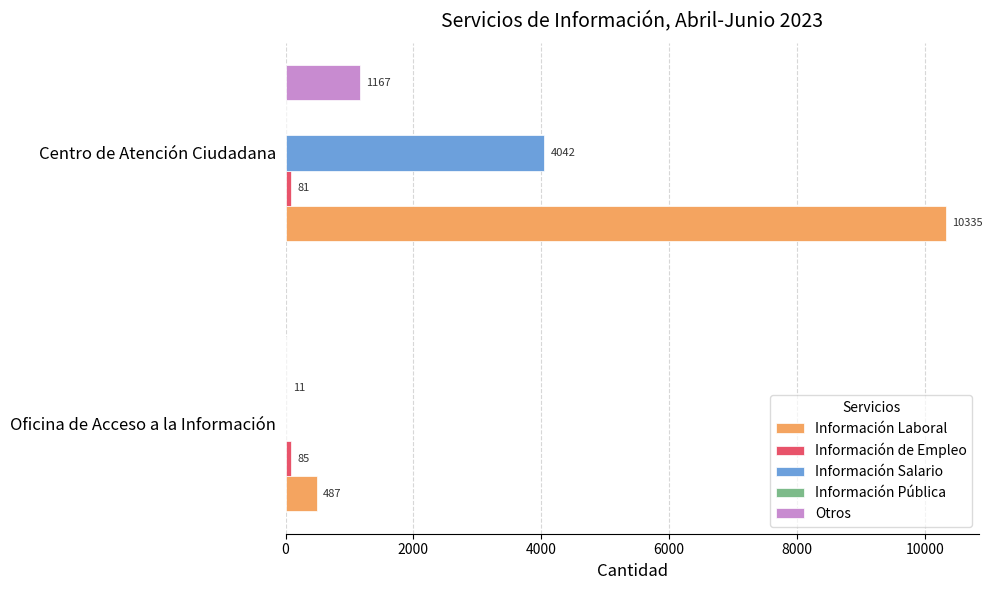

At which category is the sum across all series the highest?

Centro de Atención Ciudadana